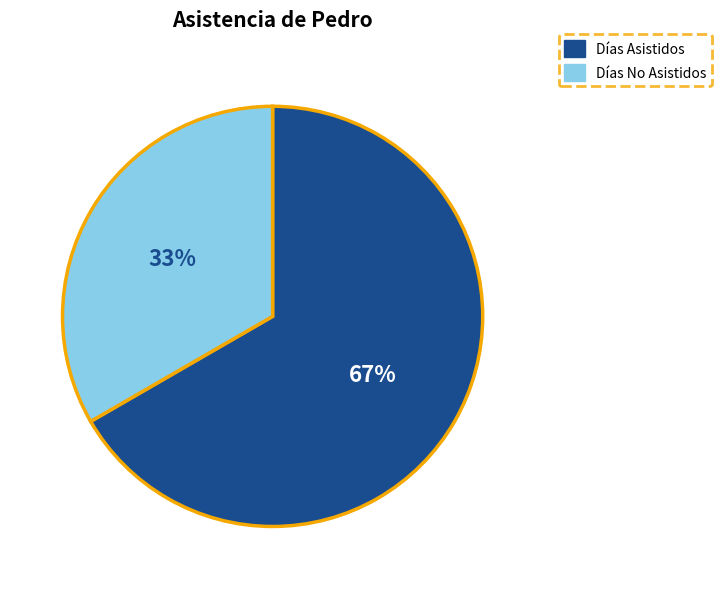

To the nearest percent, what is the average slice percentage?

50%